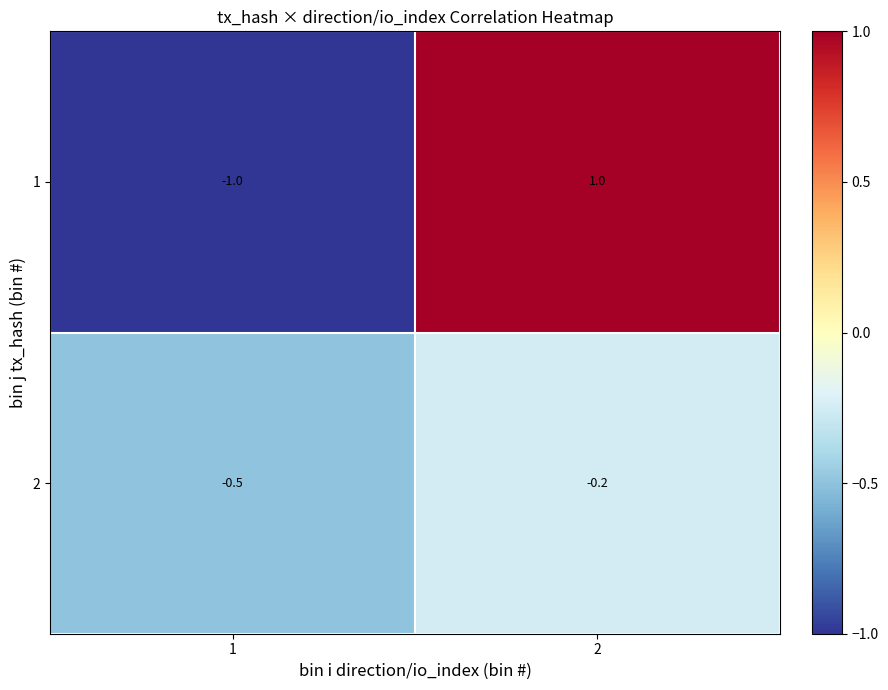

Reading left to right, extract all data points from this chart.

1: 1=-1.0	2=1.0
2: 1=-0.5	2=-0.2